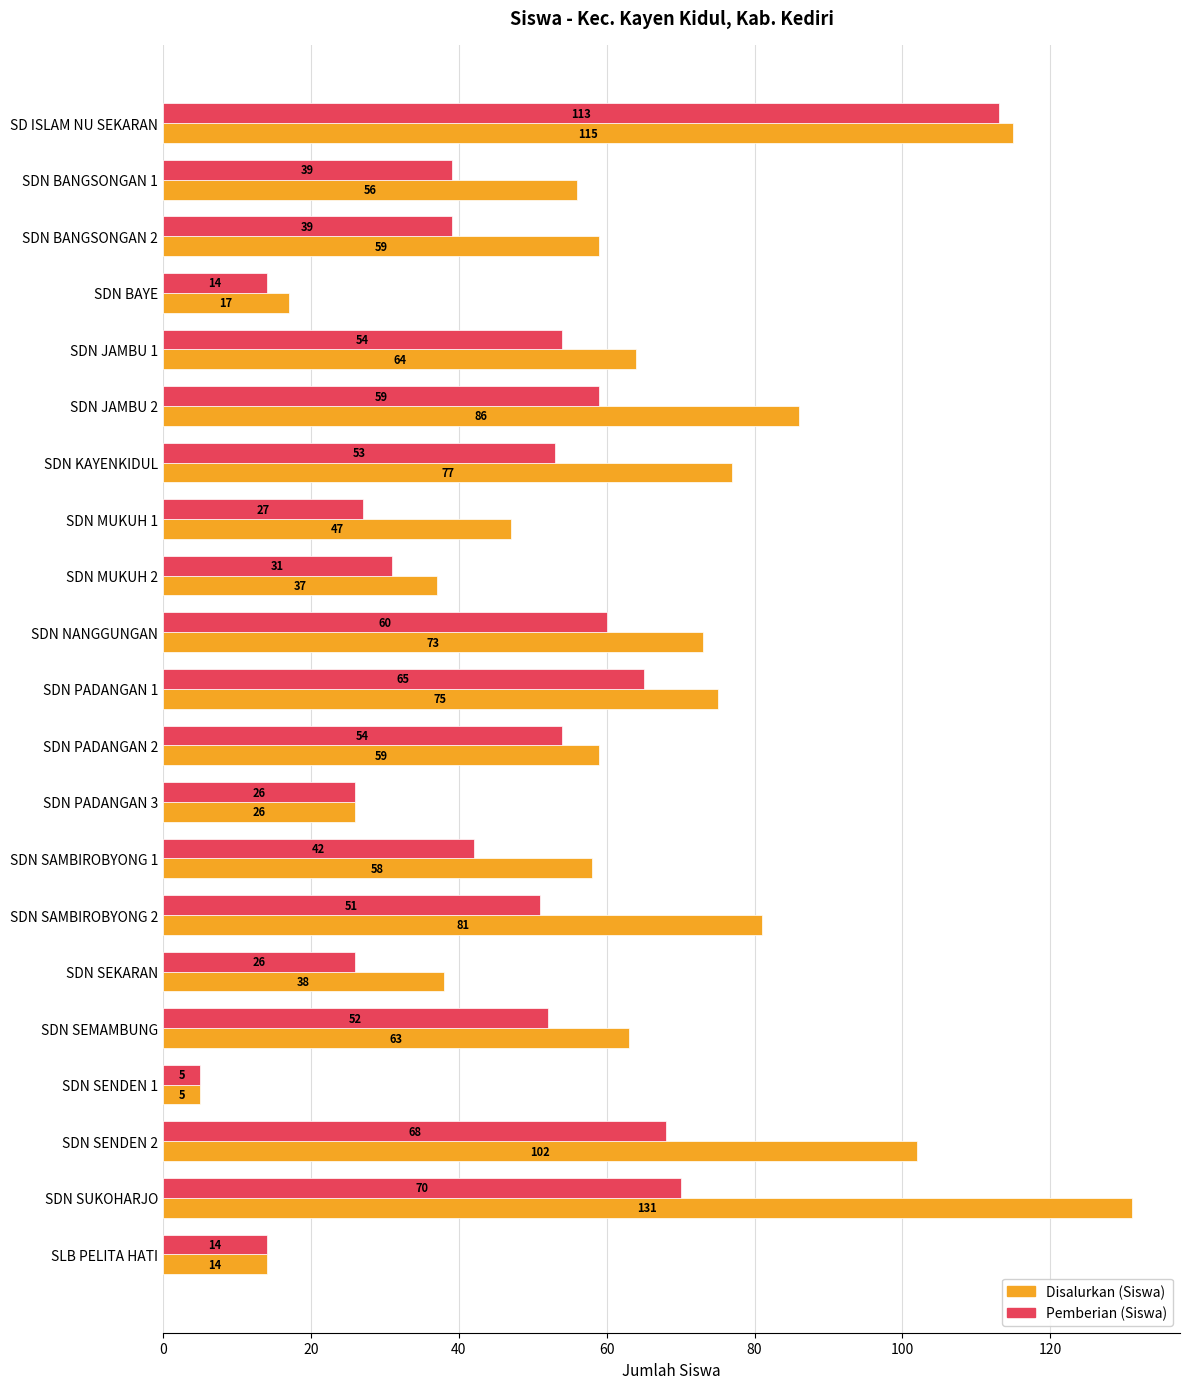

What is the difference between the Disalurkan (Siswa) values at SDN BAYE and SDN SEMAMBUNG?

46